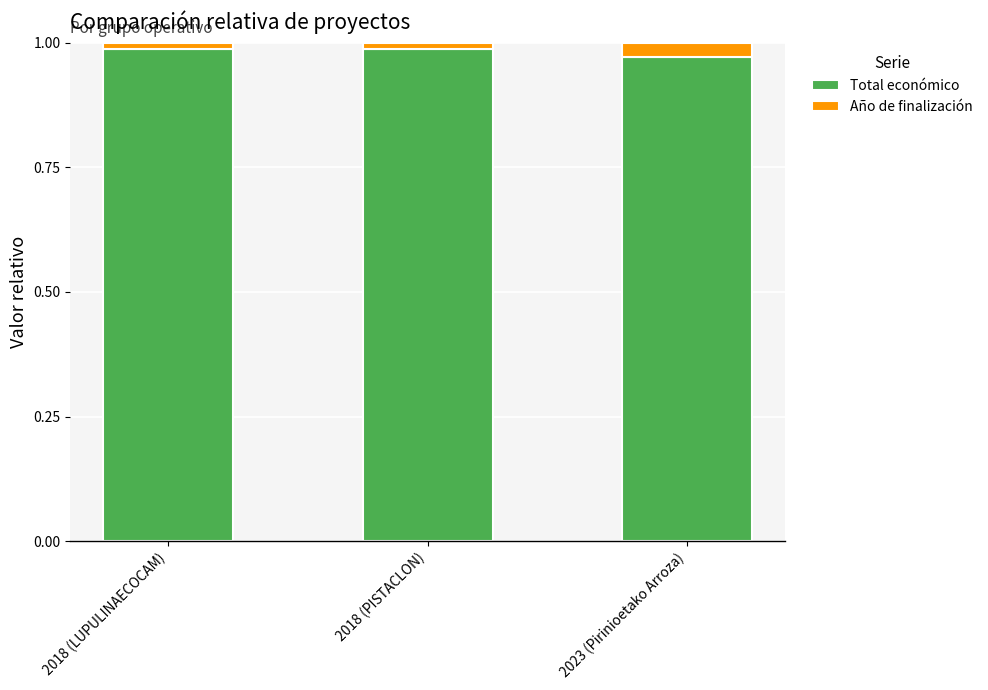

Count the Total económico values in the range 0 to 1.

3